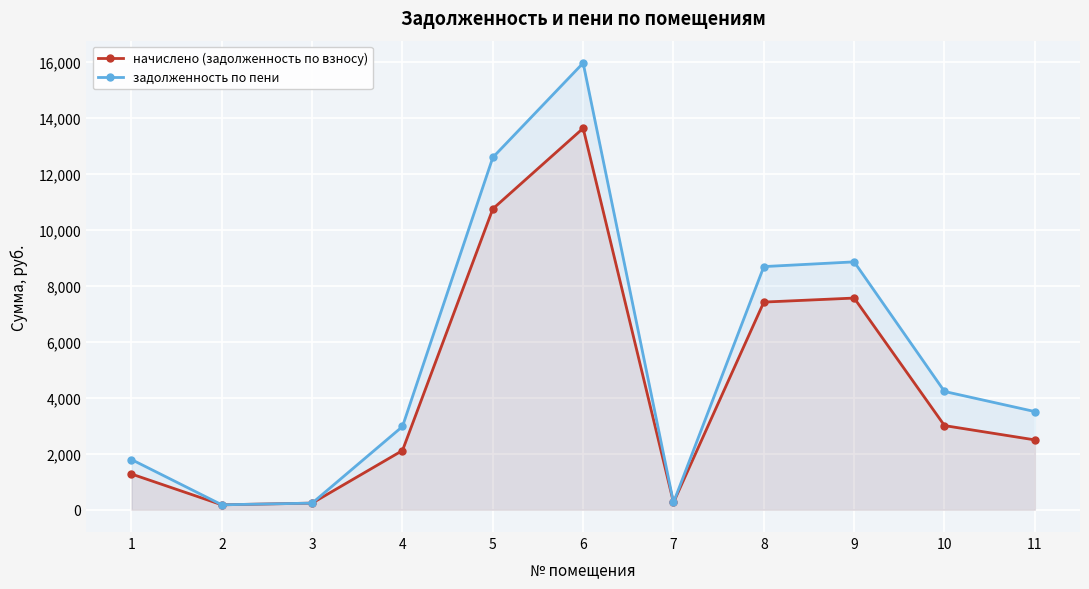

How many lines are shown in the chart?

2